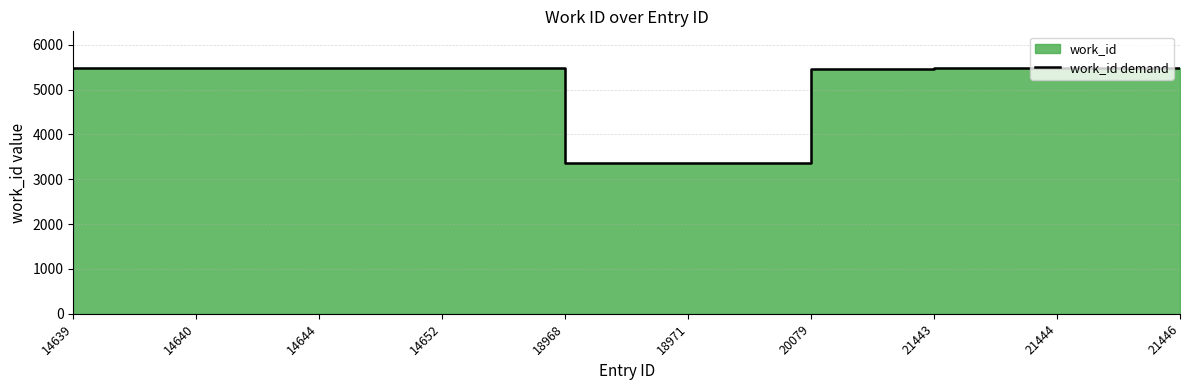

Reading left to right, extract all data points from this chart.

14639=5476	14640=5476	14644=5479	14652=5479	18968=3370	18971=3370	20079=5471	21443=5476	21444=5476	21446=5476